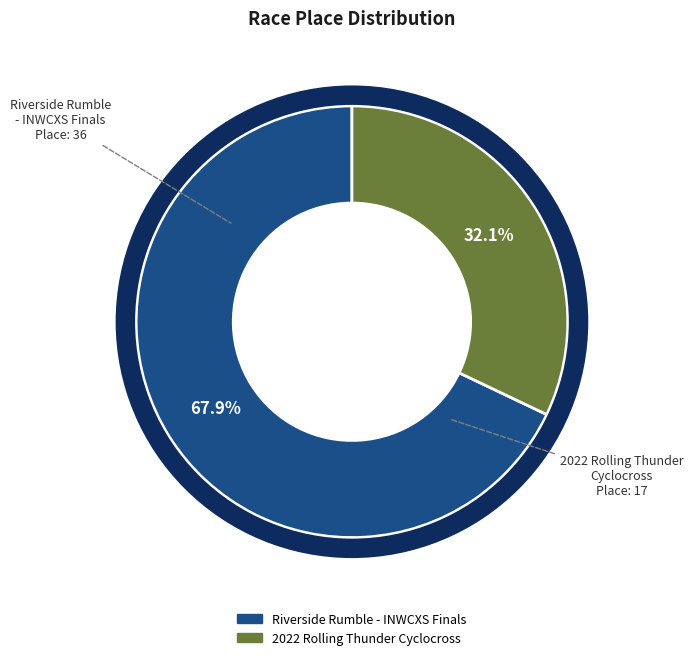

How many segments does this pie chart have?

2